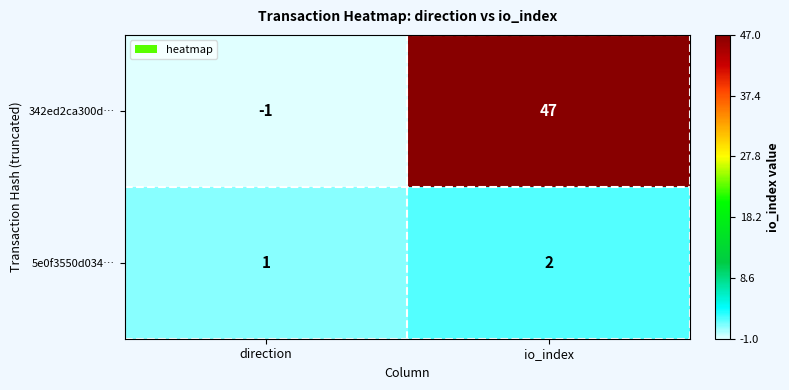

Is the value of 5e0f3550d034… at io_index greater than the value of 342ed2ca300d… at io_index?

No